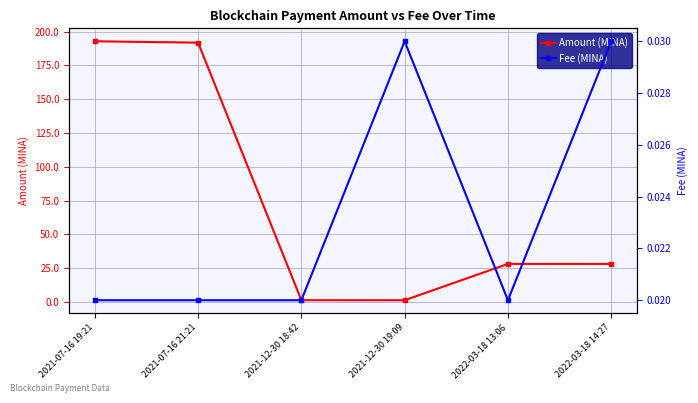

Which category has the highest value across all series?

2021-07-16 19:21